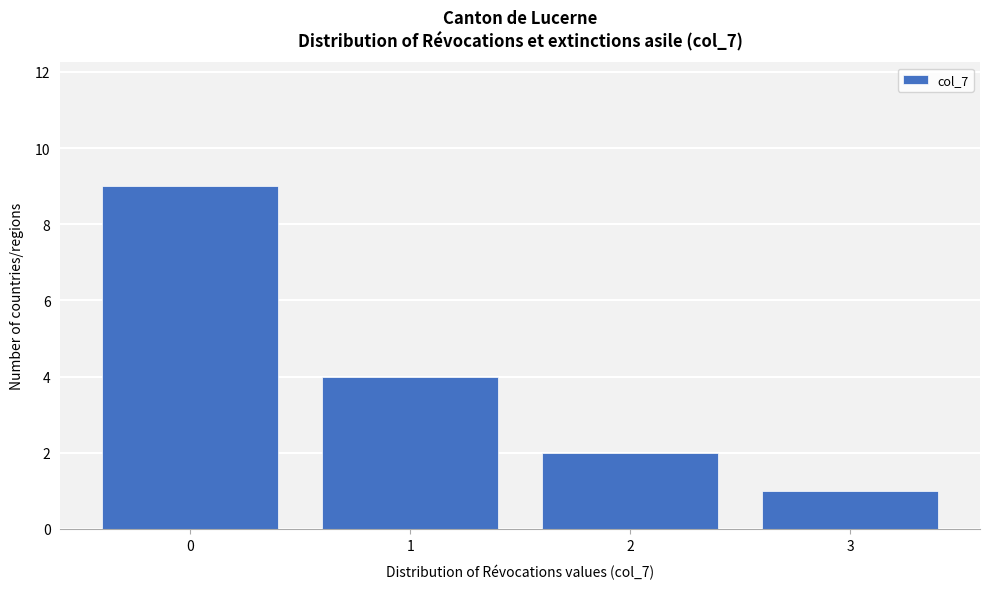

Reading left to right, list every bar in this chart as the range it spans on the x-axis followed by its height. The values are not printed on the chart, so give them approximately, as read against the axis.

-0.5 to 0.5: 9
0.5 to 1.5: 4
1.5 to 2.5: 2
2.5 to 3.5: 1